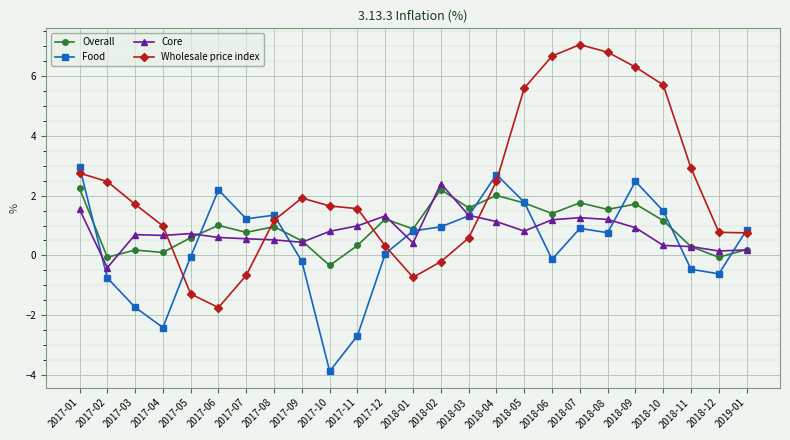

Which series has the largest total across all categories?

Wholesale price index